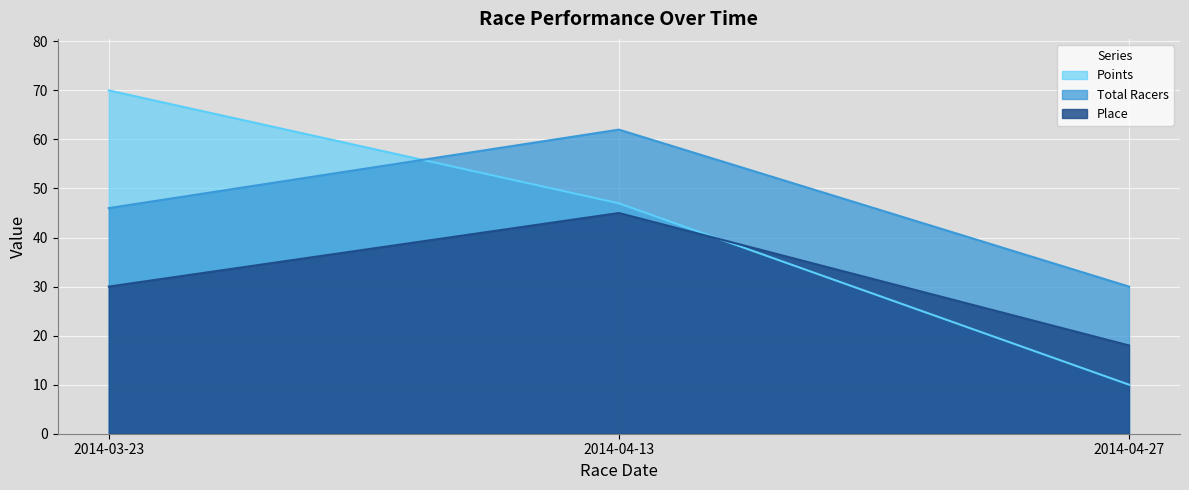

Count the number of data series in this chart.

3